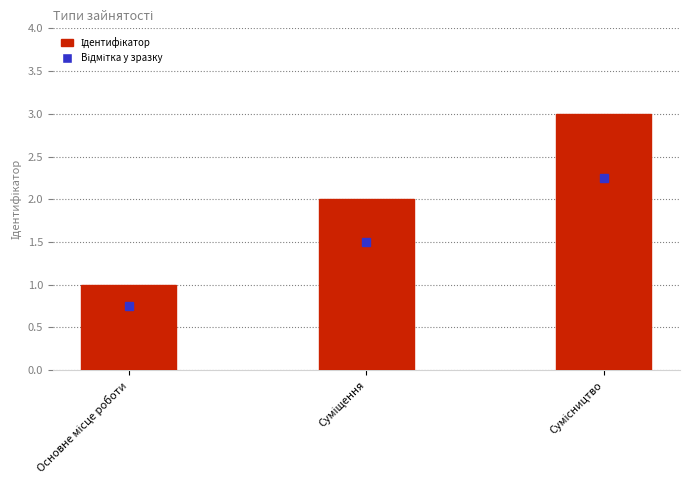

What is the average value?

2